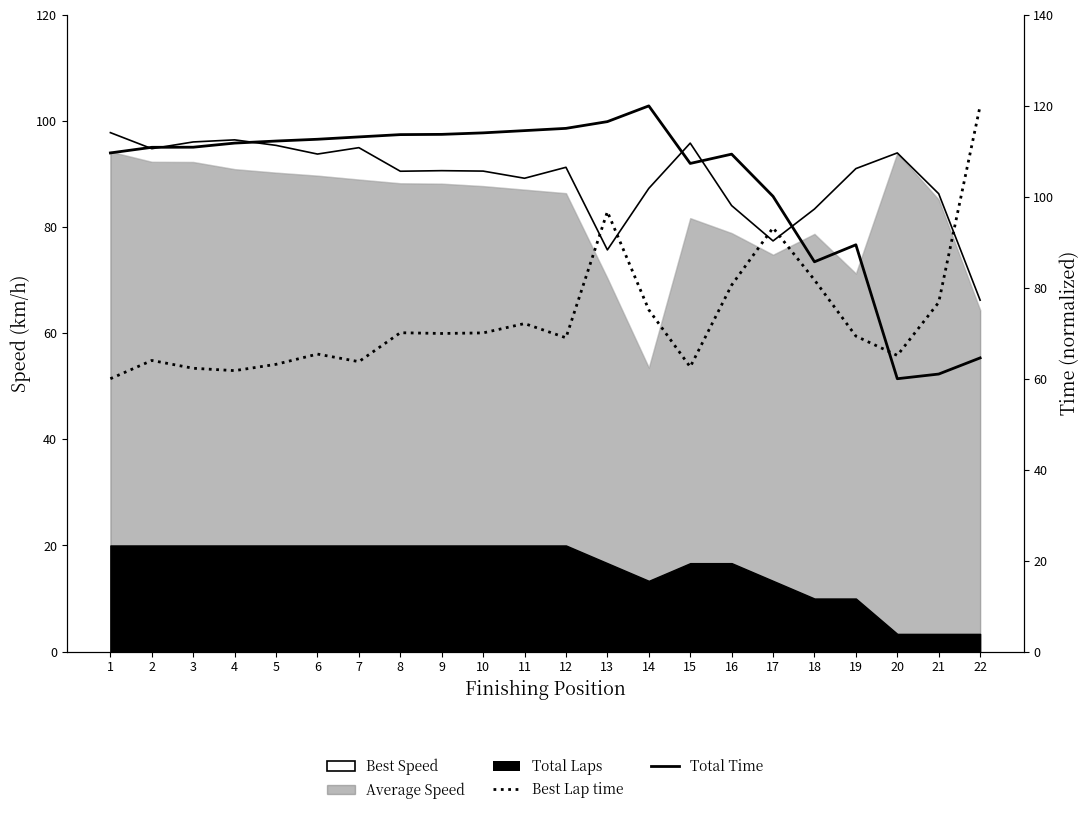

True or false: Best Lap time has more than 0 points higher than both neighbors.

True